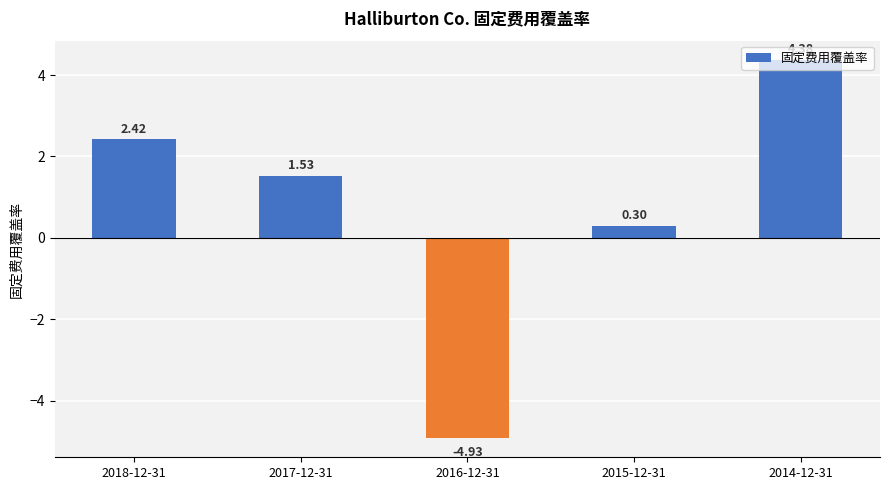

Count the number of values greater than 1.

3